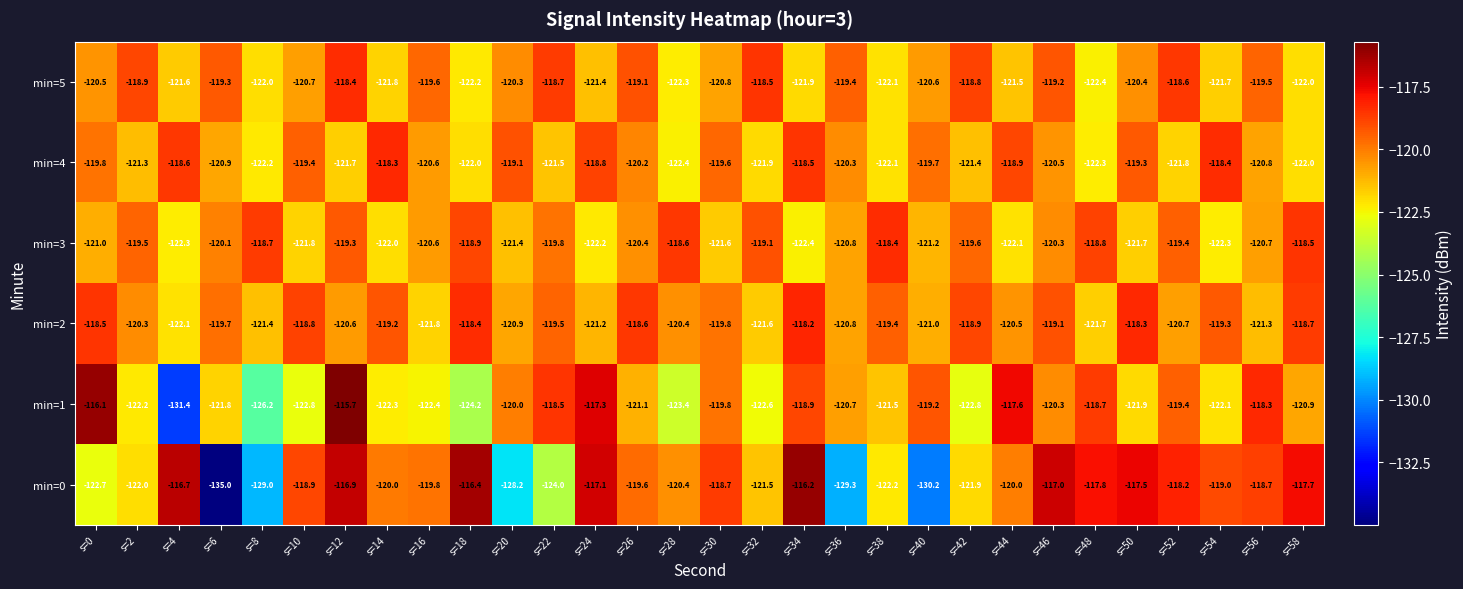

Which label corresponds to the smallest value in the chart?

s=6